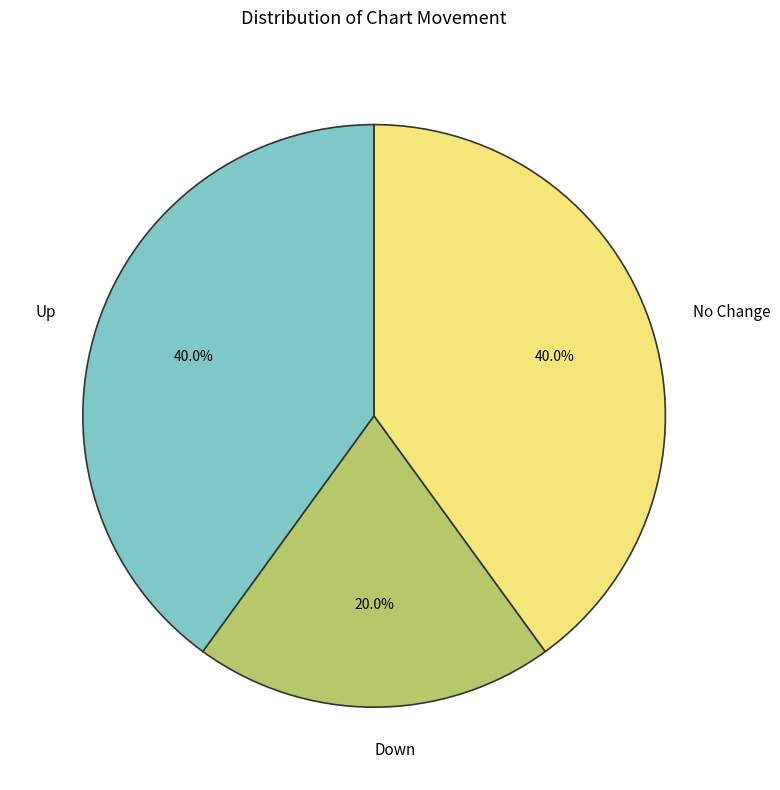

How many segments does this pie chart have?

3